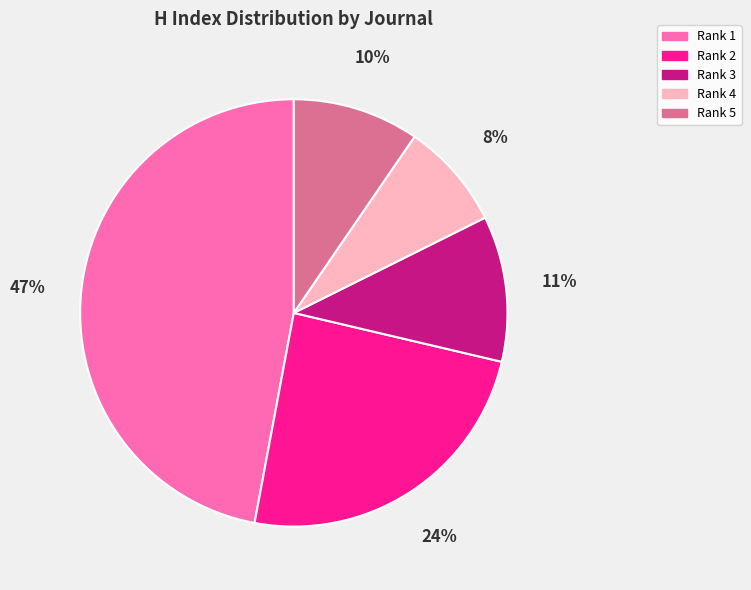

To the nearest percent, what is the average slice percentage?

20%